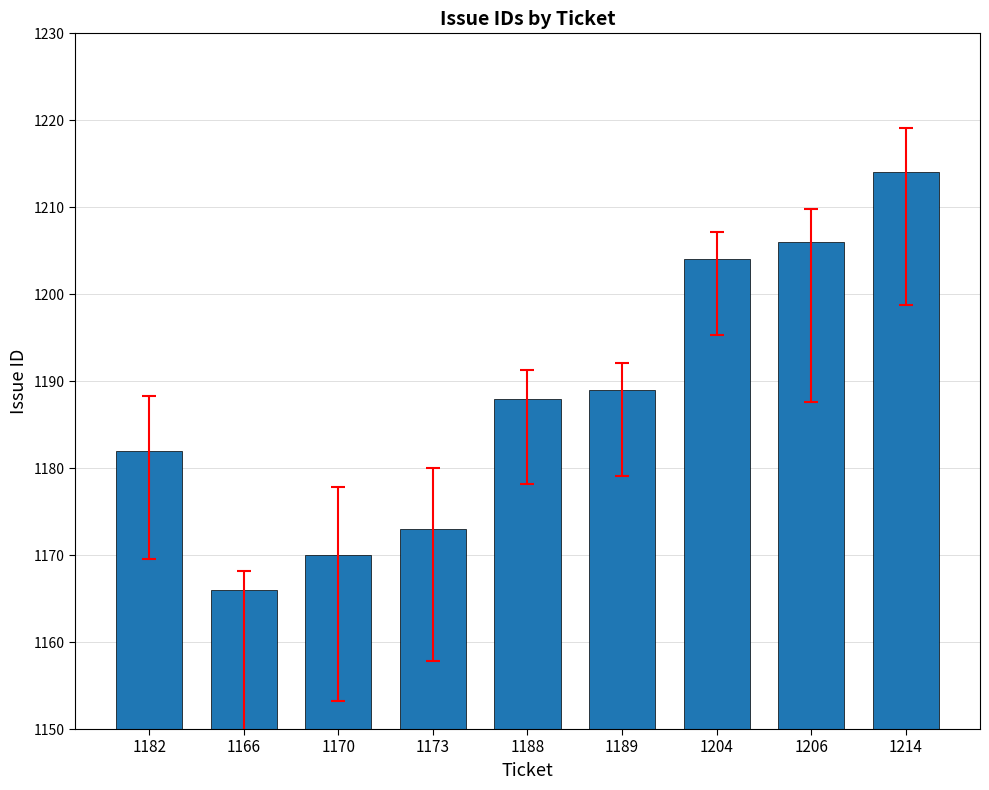

Approximately how many times larger is the value at 1214 compared to 1170?

1.0